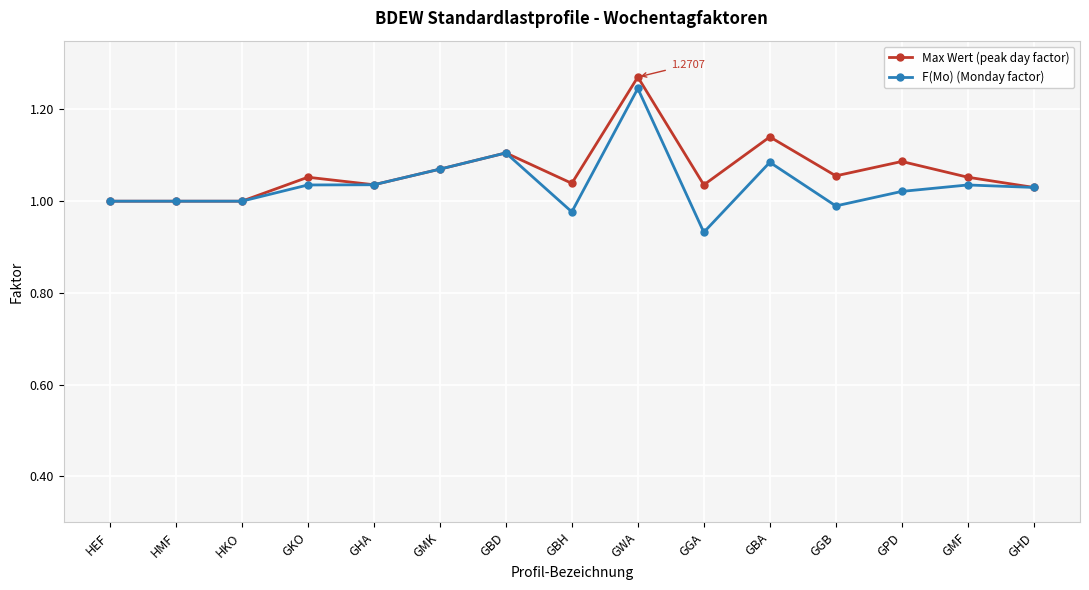

What is the label of the 11th point from the left?

GBA